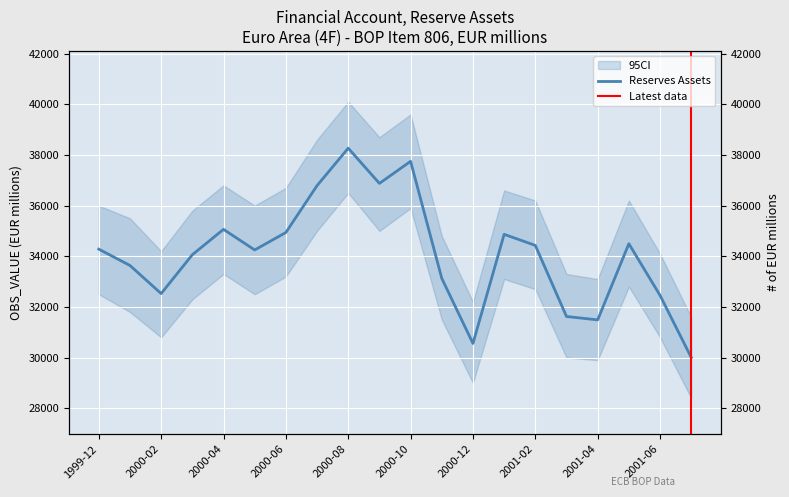

List the labels in order of value, smallest first.

2001-07, 2000-12, 2001-04, 2001-03, 2001-06, 2000-02, 2000-11, 2000-01, 2000-03, 2000-05, 1999-12, 2001-02, 2001-05, 2001-01, 2000-06, 2000-04, 2000-07, 2000-09, 2000-10, 2000-08